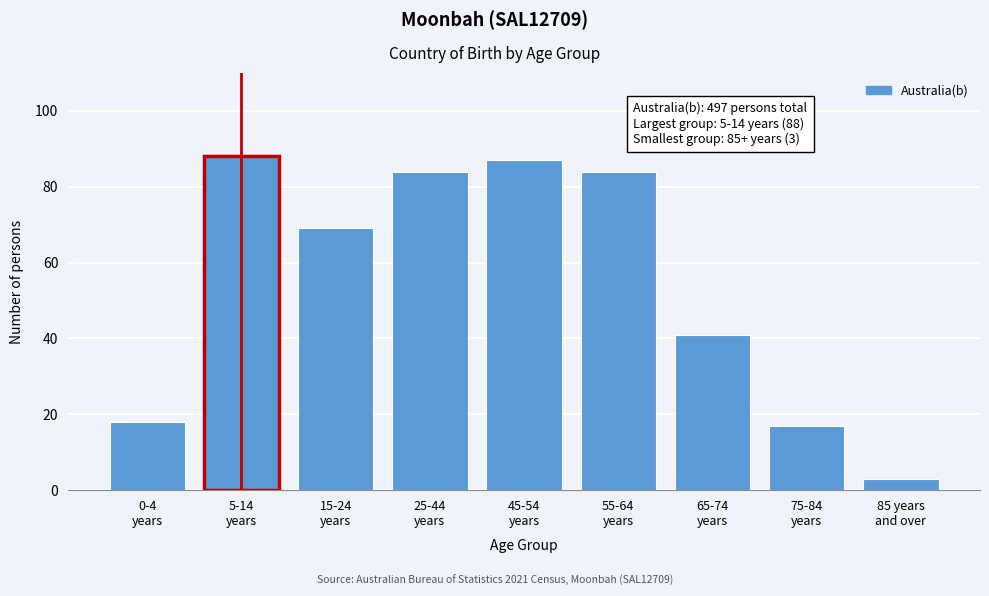

Reading right to left, what are all the values shown in this chart?

3	17	41	84	87	84	69	88	18